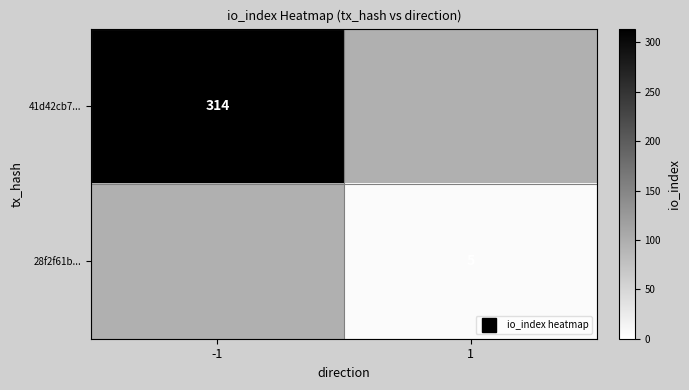

The value of 28f2f61b... at -1 is 0. True or false?

True